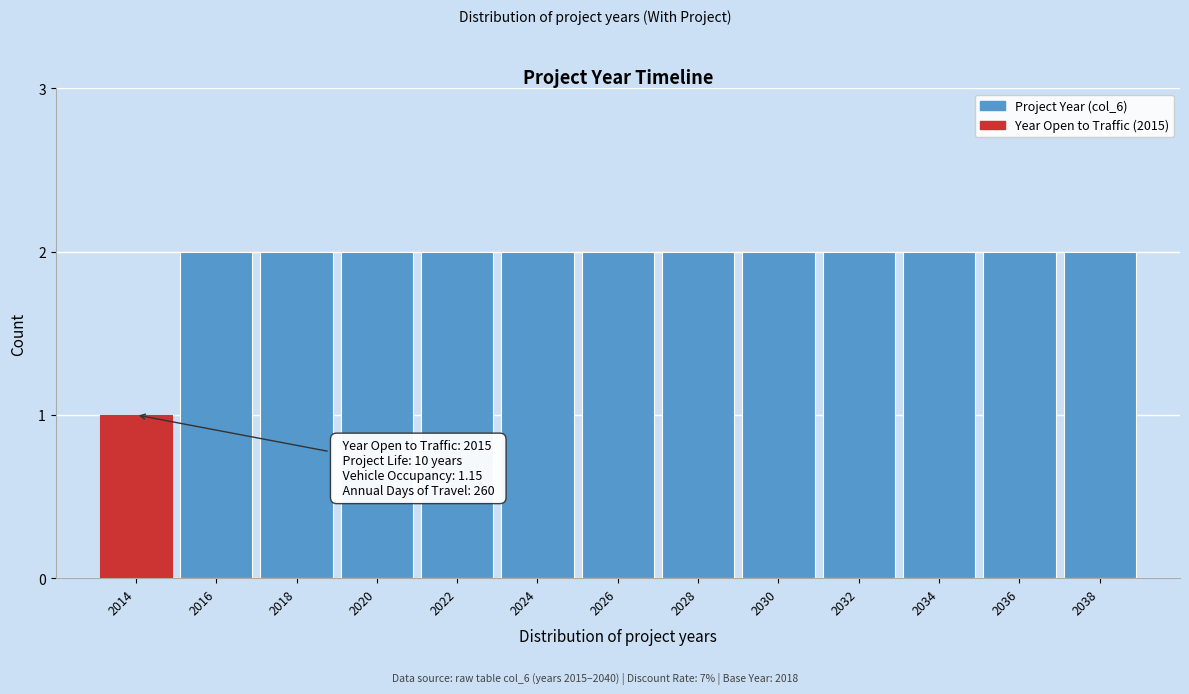

Reading left to right, what are all the values shown in this chart?

2014=1	2016=2	2018=2	2020=2	2022=2	2024=2	2026=2	2028=2	2030=2	2032=2	2034=2	2036=2	2038=2